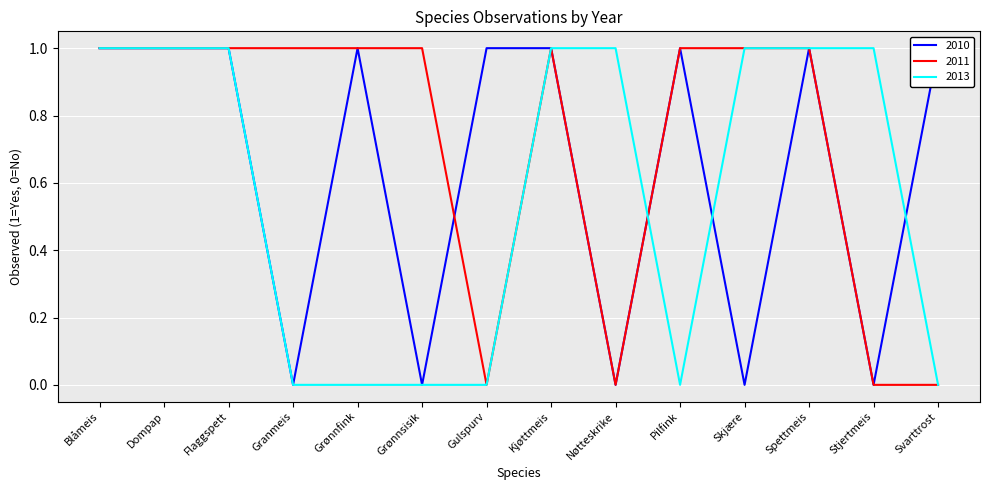

What is the label of the 3rd point from the left?

Flaggspett